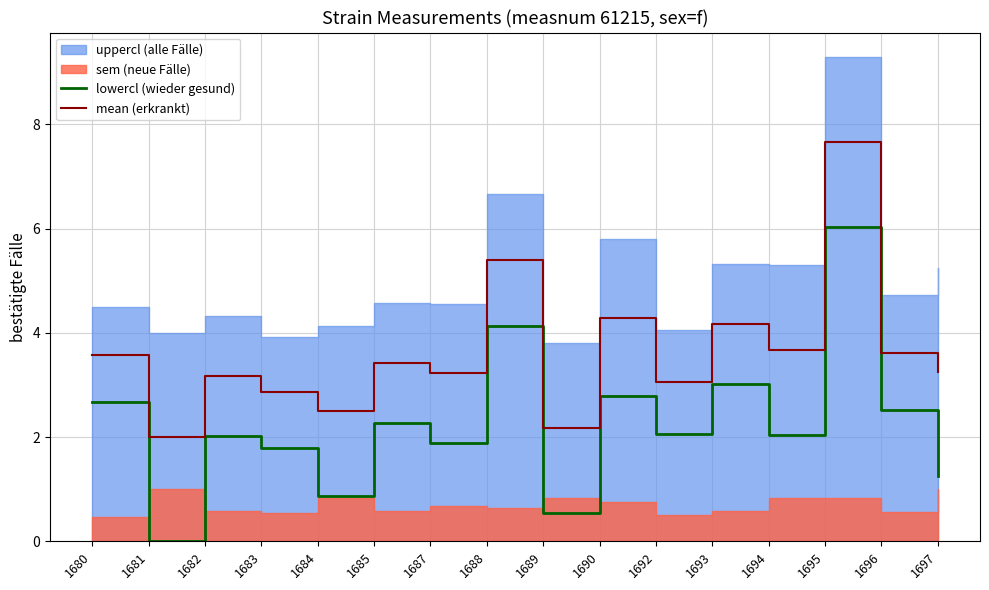

Where is the first local minimum for lowercl?

1681